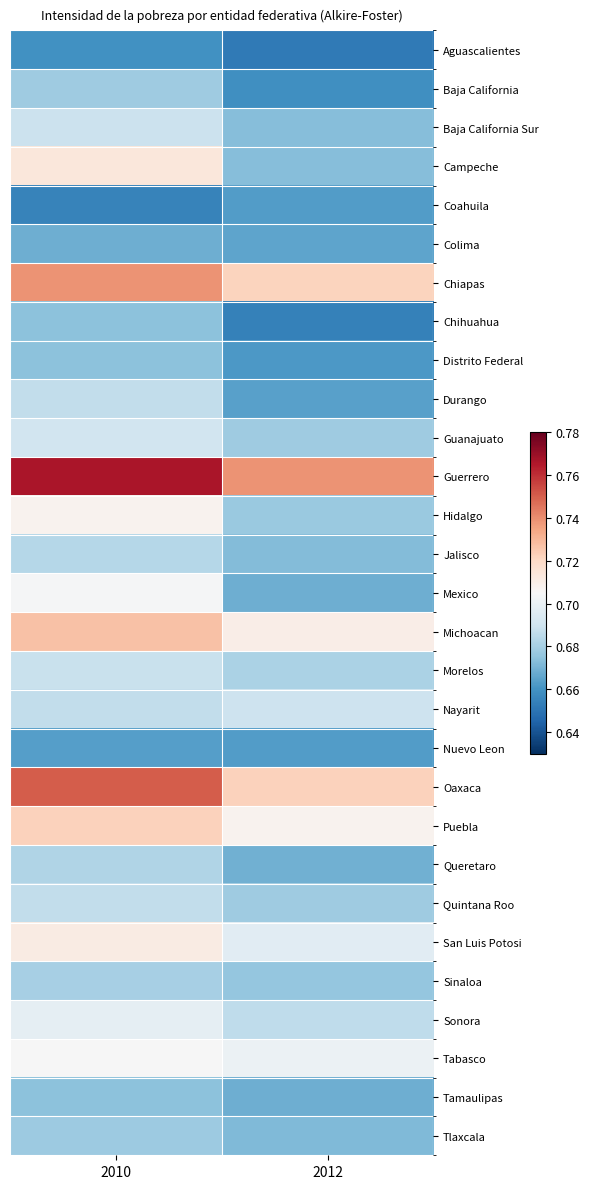

Which series has the largest total across all categories?

Guerrero